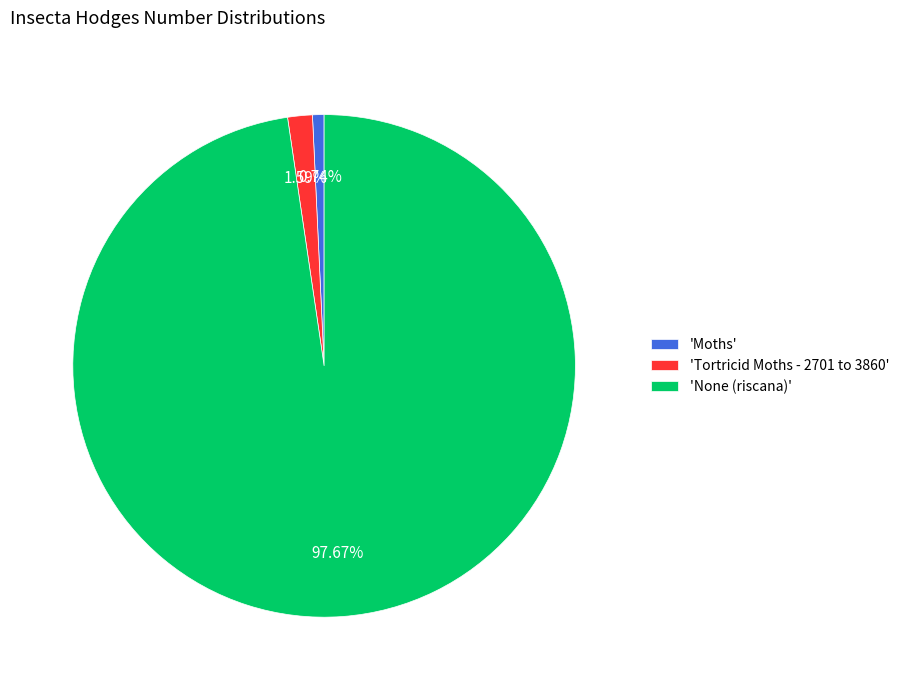

Rank the categories by value from highest to lowest.

'None (riscana)', 'Tortricid Moths - 2701 to 3860', 'Moths'